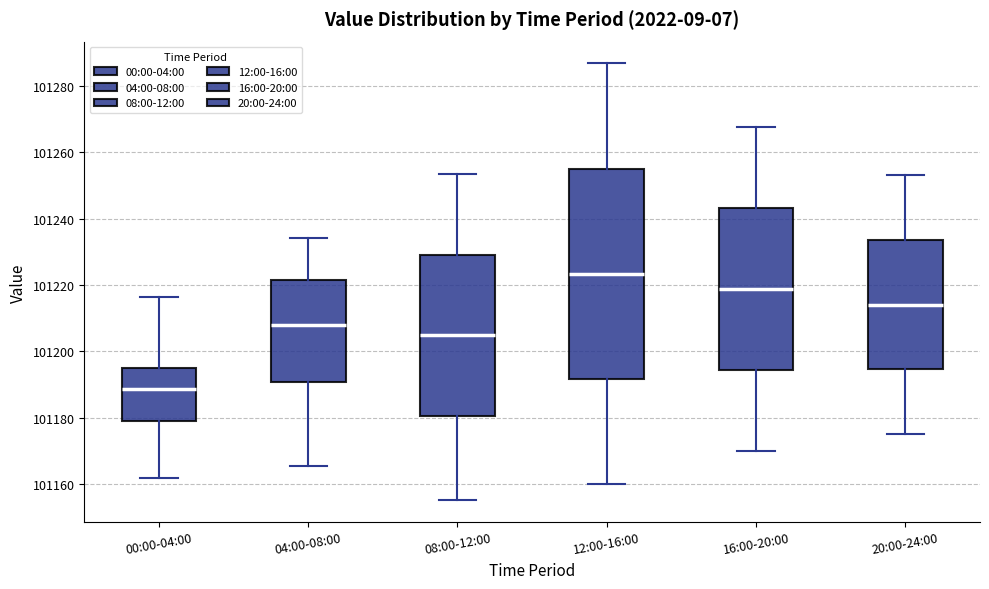

Comparing the boxes themselves (not the whiskers), which one is the tallest?

12:00-16:00